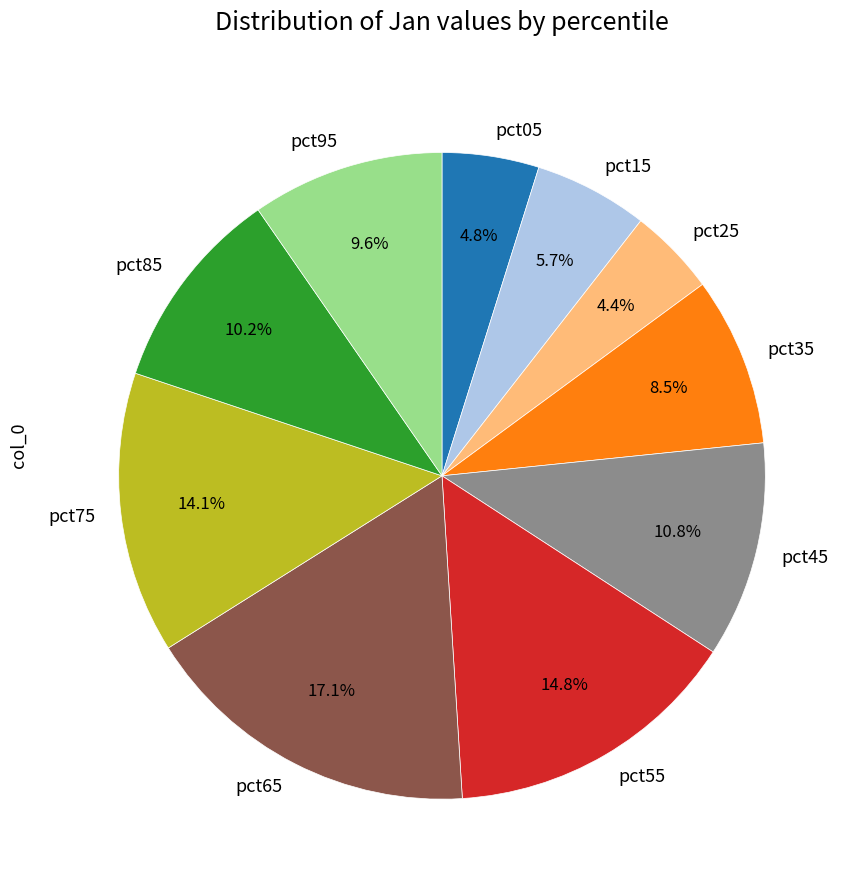

What is the largest slice in the pie chart?

pct65